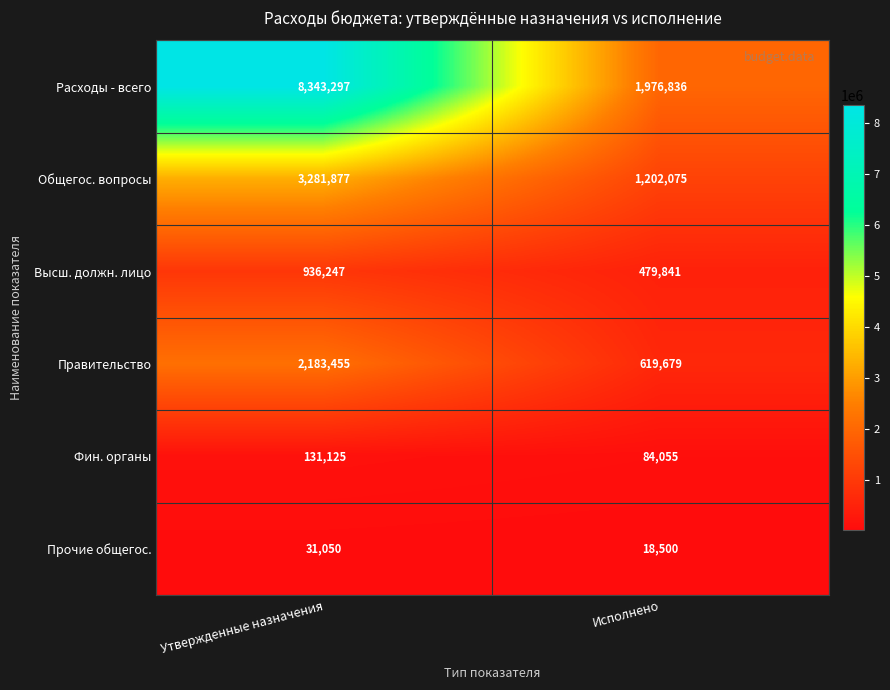

At which category does the chart reach its peak across all series?

Утвержденные назначения